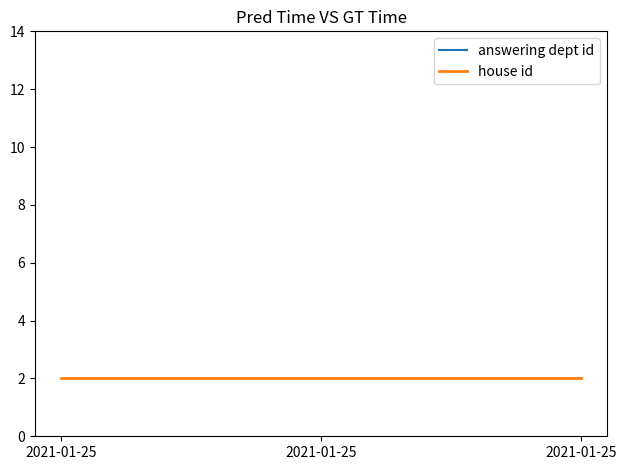

Is it true that house id equals 1 at 2021-01-25?

False